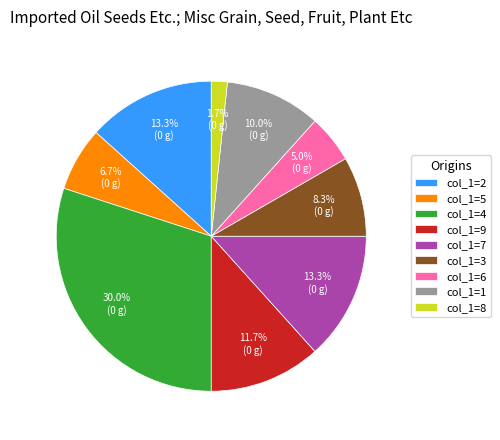

To the nearest percent, what is the average slice percentage?

11%